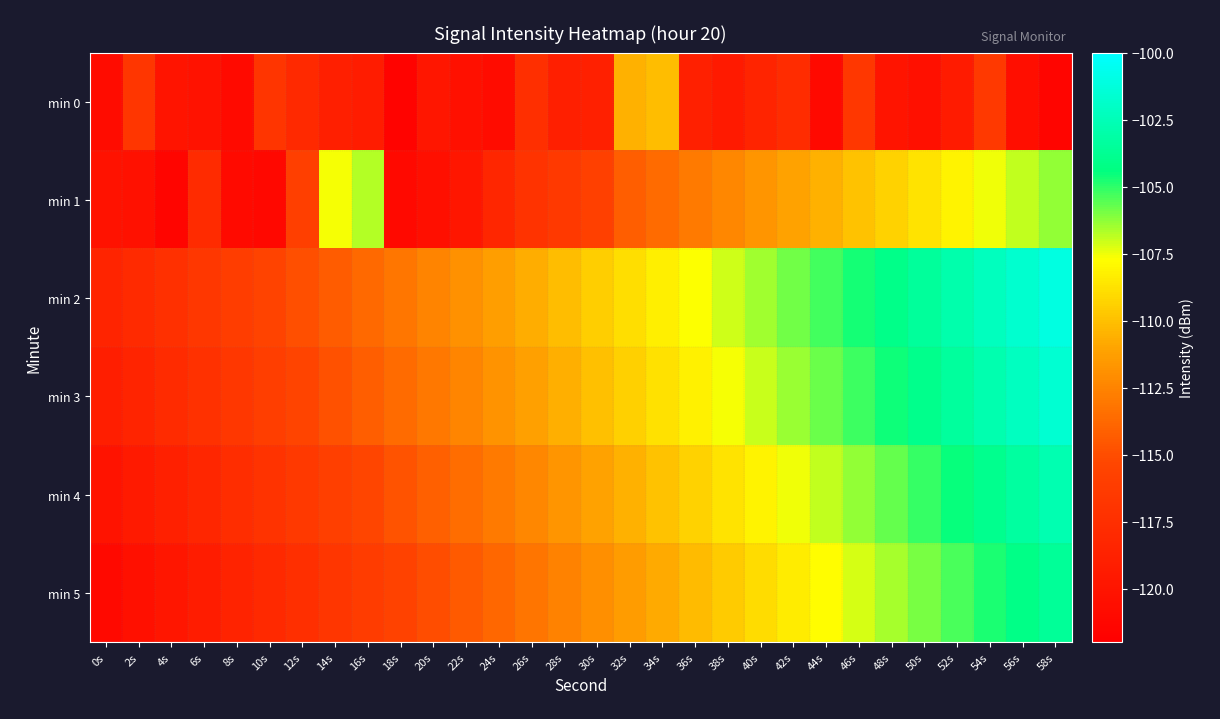

Rank the series by their maximum value, from highest to lowest.

min 2, min 3, min 4, min 5, min 1, min 0